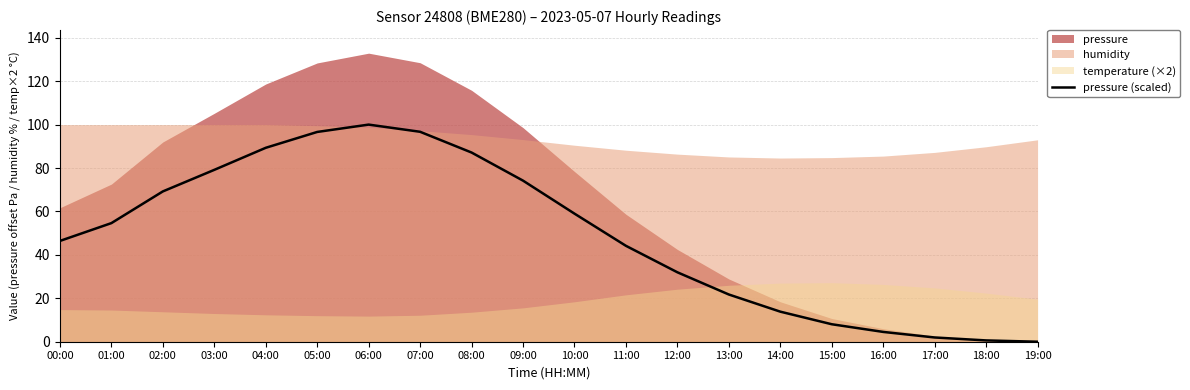

What is the value of the 12th point from the left?

44.2